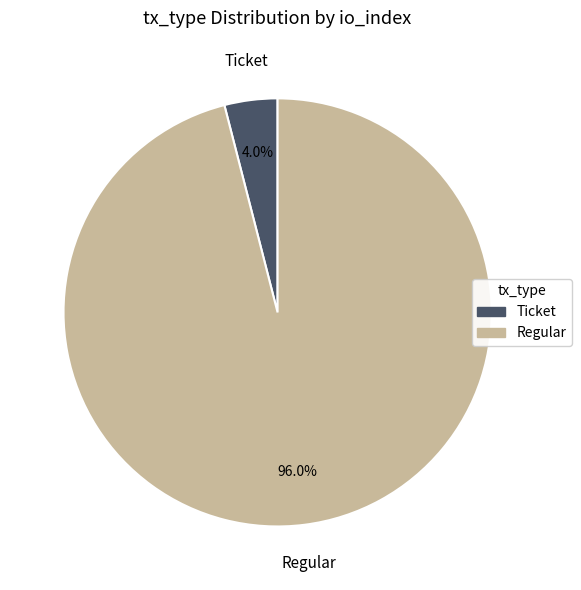

To the nearest percent, what is the average slice percentage?

50%